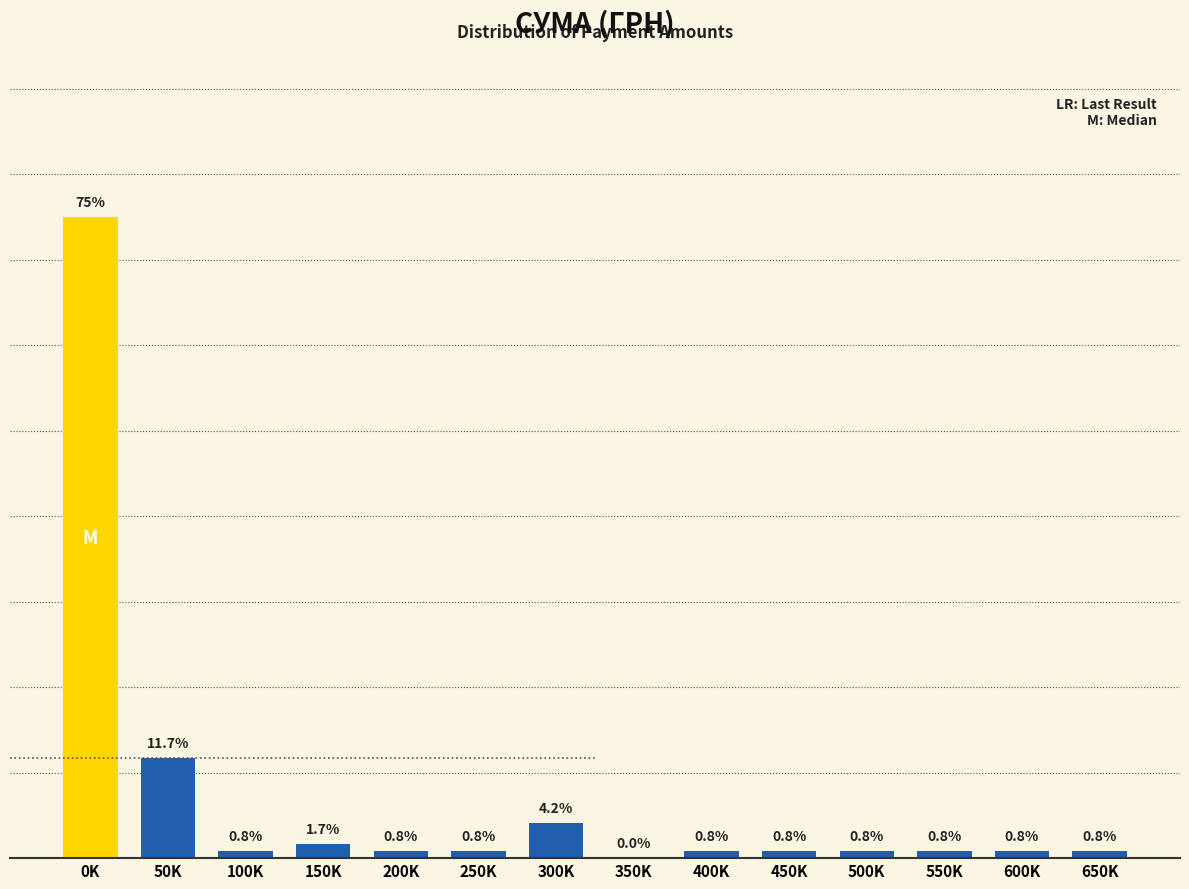

At which category does the chart reach its peak across all series?

0K